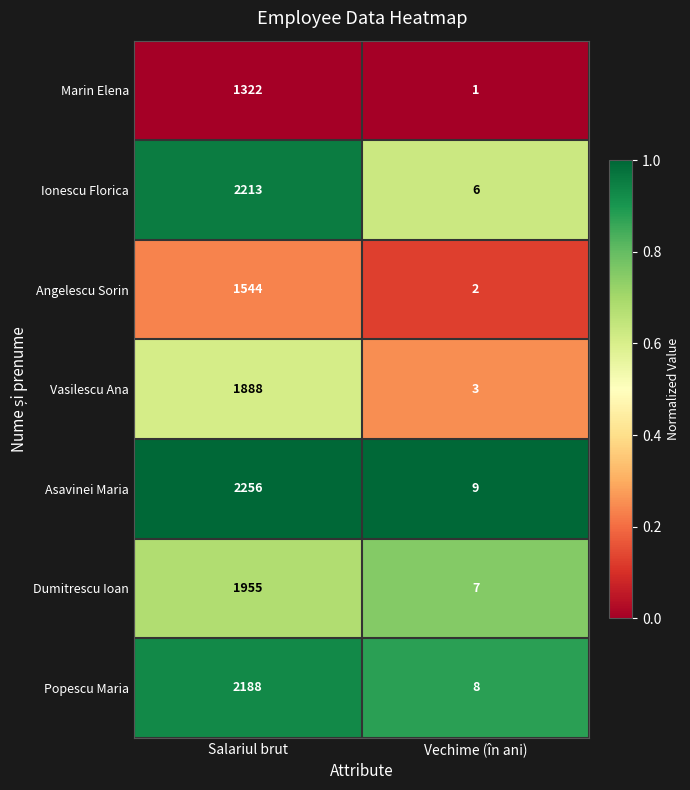

Reading left to right, extract all data points from this chart.

Marin Elena: Salariul brut=1322	Vechime (în ani)=1
Ionescu Florica: Salariul brut=2213	Vechime (în ani)=6
Angelescu Sorin: Salariul brut=1544	Vechime (în ani)=2
Vasilescu Ana: Salariul brut=1888	Vechime (în ani)=3
Asavinei Maria: Salariul brut=2256	Vechime (în ani)=9
Dumitrescu Ioan: Salariul brut=1955	Vechime (în ani)=7
Popescu Maria: Salariul brut=2188	Vechime (în ani)=8